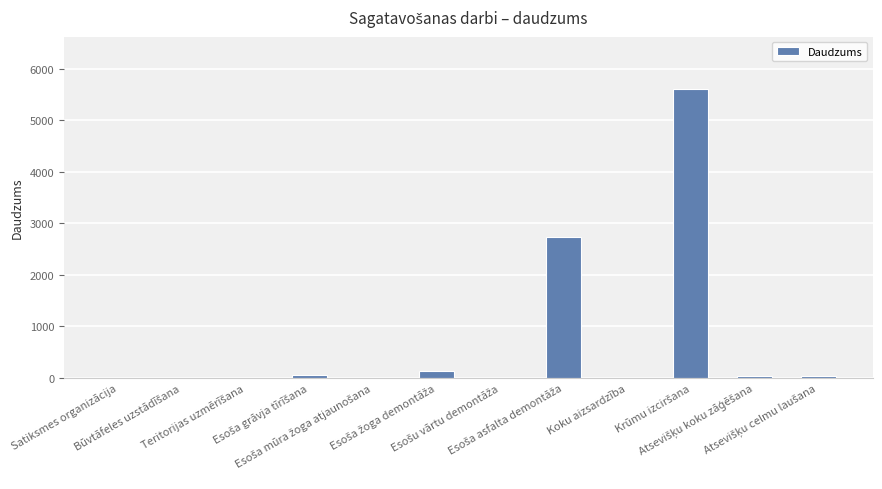

What is the sum of all values?

8609